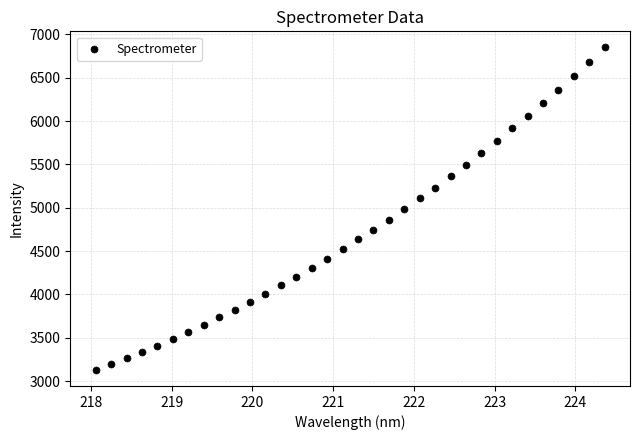

What is the range of Y values (max minus min)?

3718.8